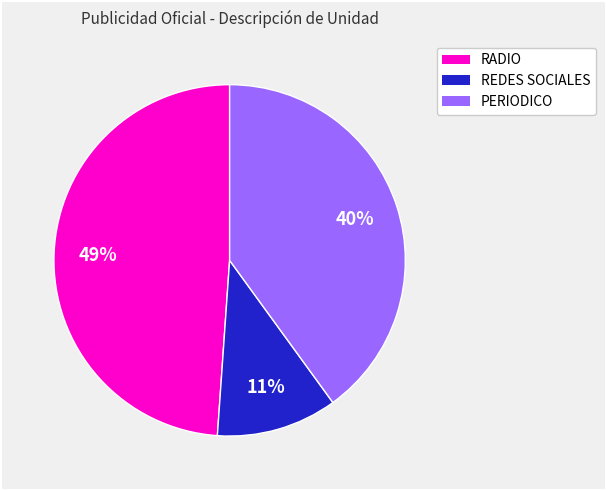

Is there any slice that represents more than half of the pie?

No